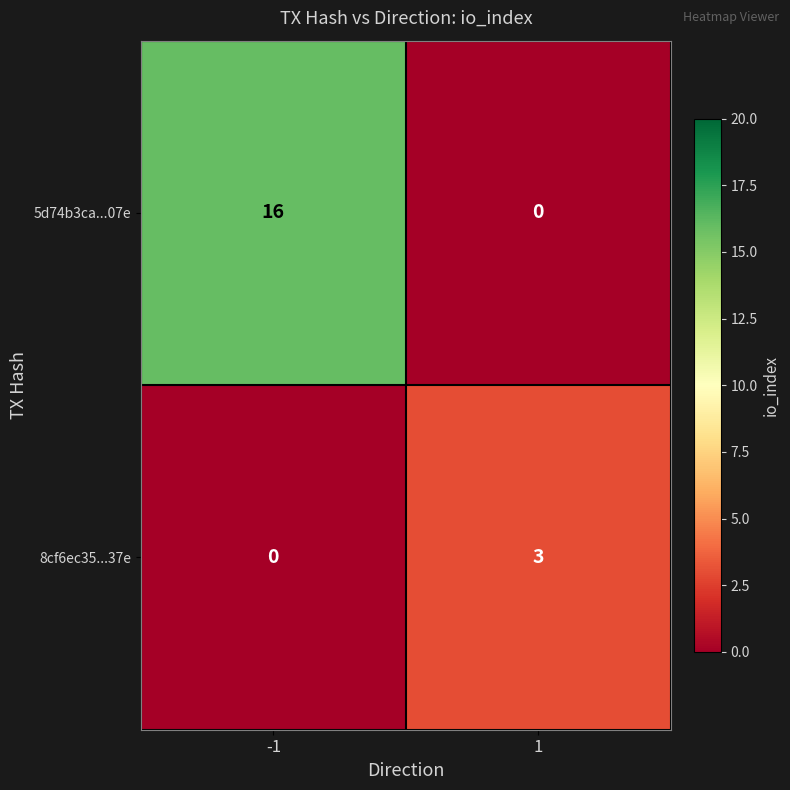

At which category is the sum across all series the highest?

-1